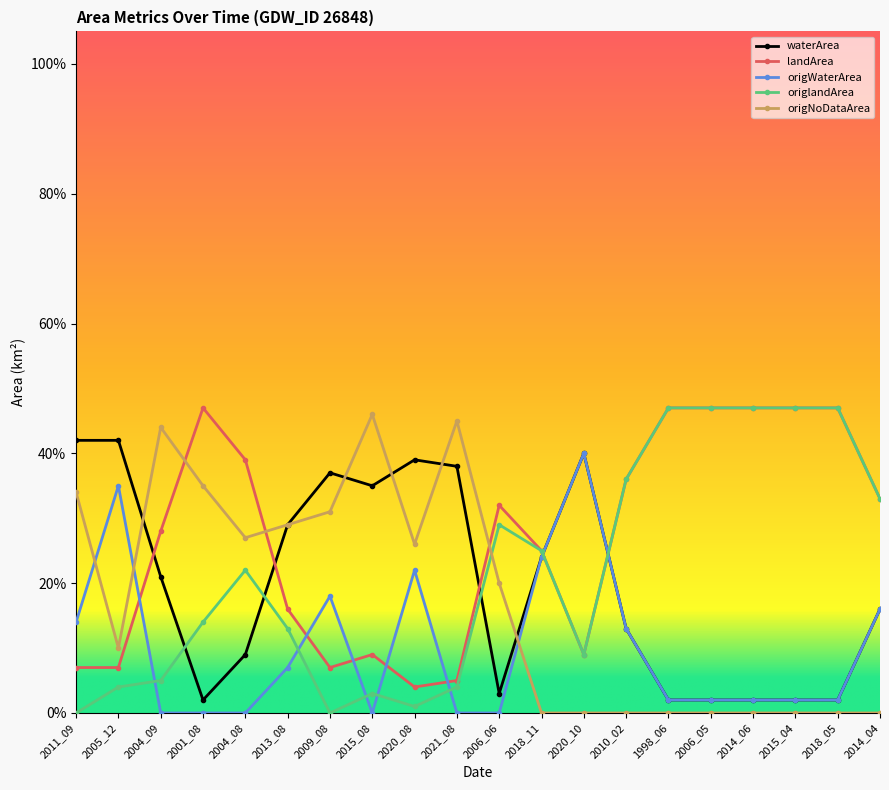

The value of origWaterArea at 2006_06 is 0.0. True or false?

True